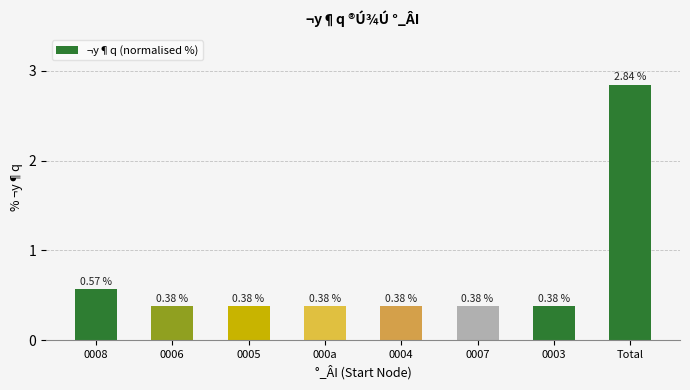

Which category has the highest value across all series?

Total